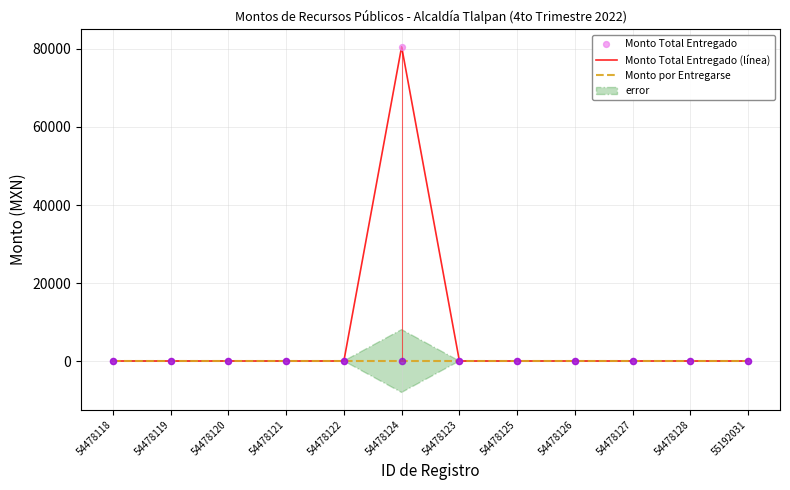

The Monto por Entregarse series shows 0.0 at 54478126. True or false?

True